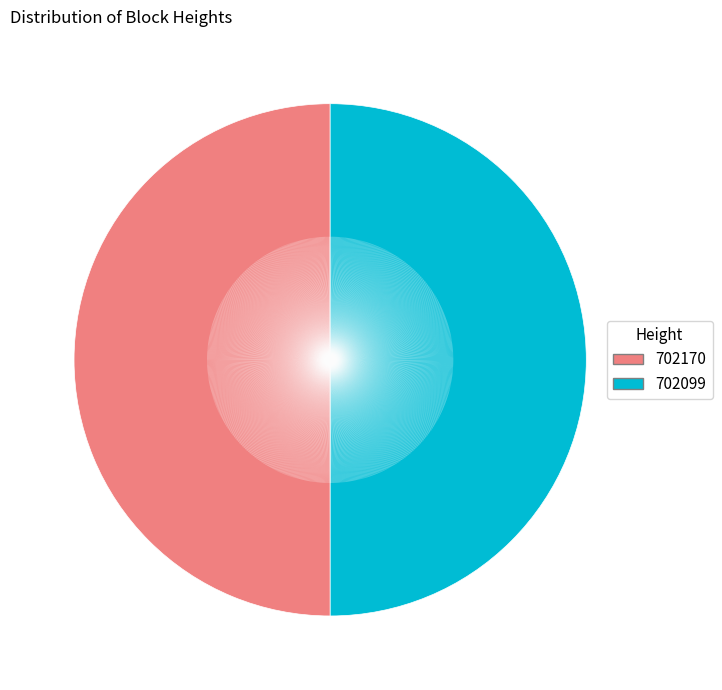

The 702099 slice represents 50% of the pie. True or false?

True